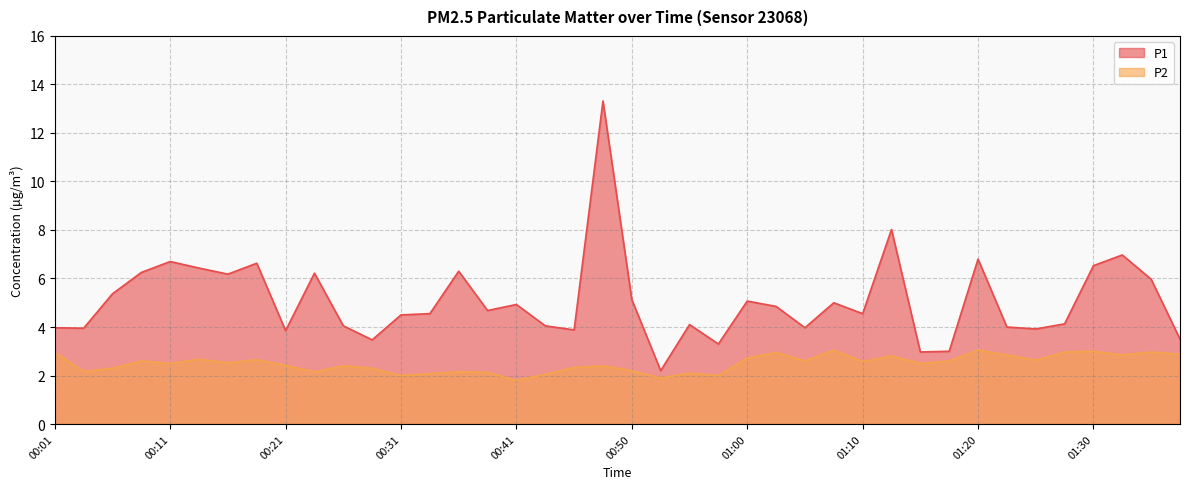

True or false: P2 and P1 intersect in this chart.

False